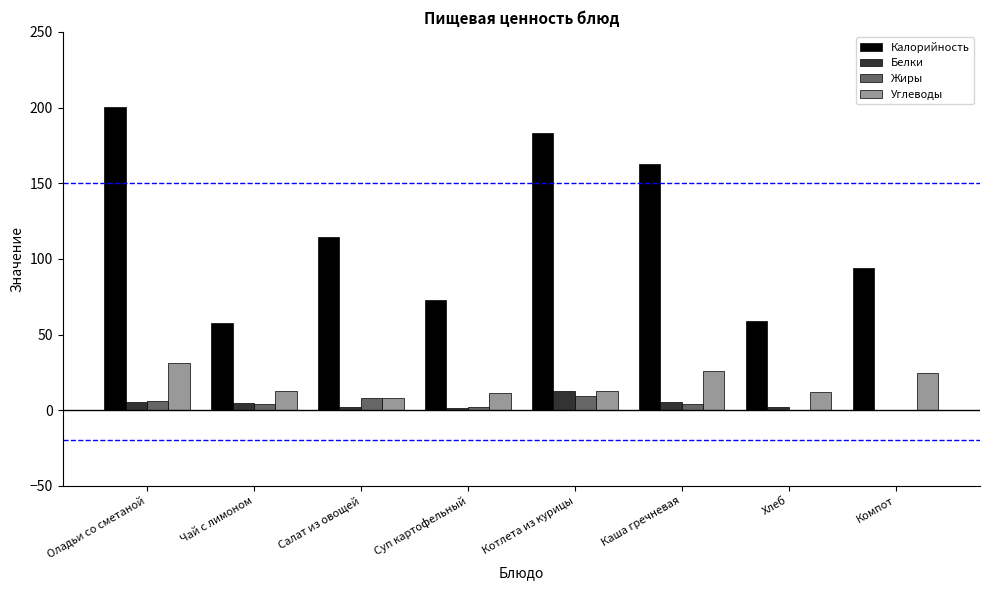

What is the sum of all Углеводы values?

138.2